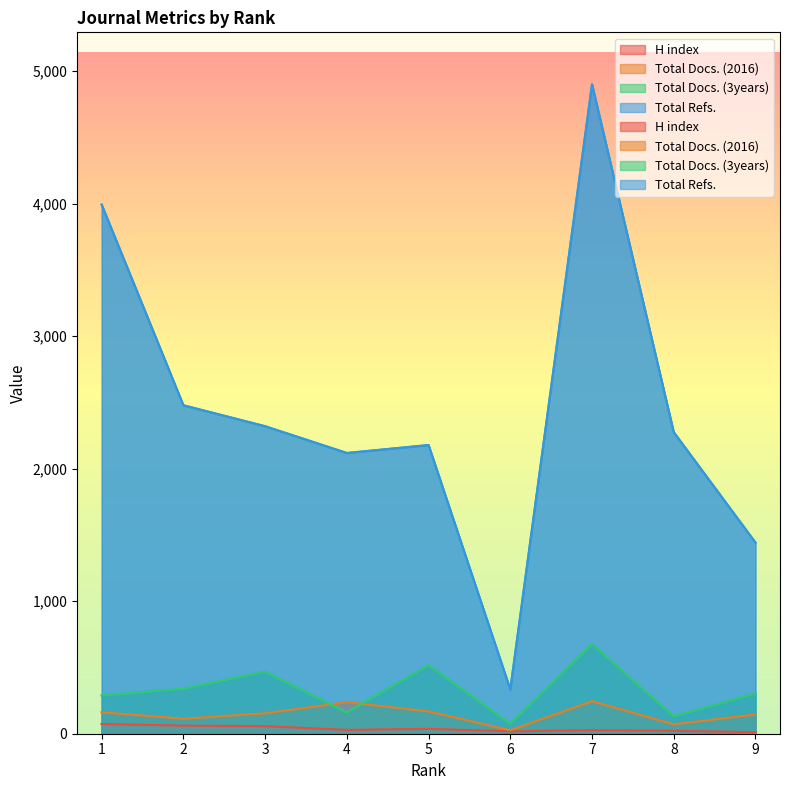

Reading left to right, transcribe all the data shown in this chart.

H index: 73	61	57	29	37	18	27	22	12
Total Docs. (2016): 162	113	154	238	168	26	245	71	145
Total Docs. (3years): 288	339	468	161	516	74	676	130	302
Total Refs.: 3992	2478	2320	2118	2178	334	4900	2275	1442